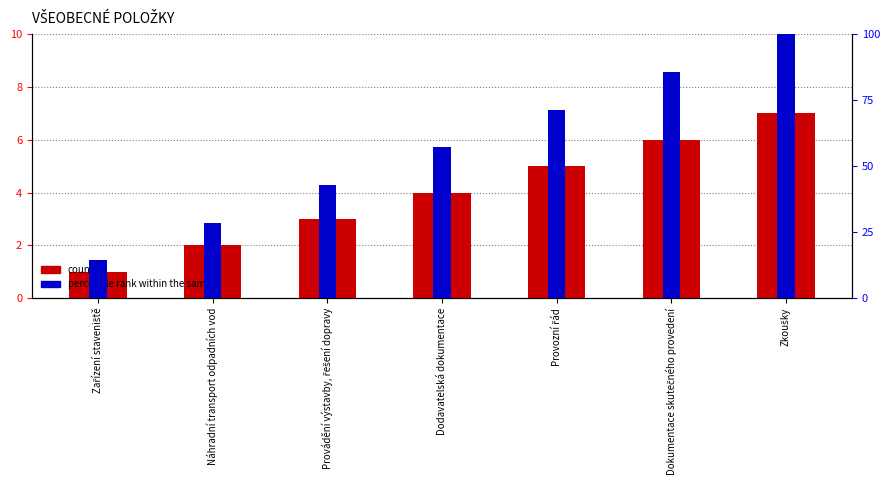

What is the sum of the percentile rank within the sample values at Provádění výstavby, řešení dopravy and Provozní řád?

114.3